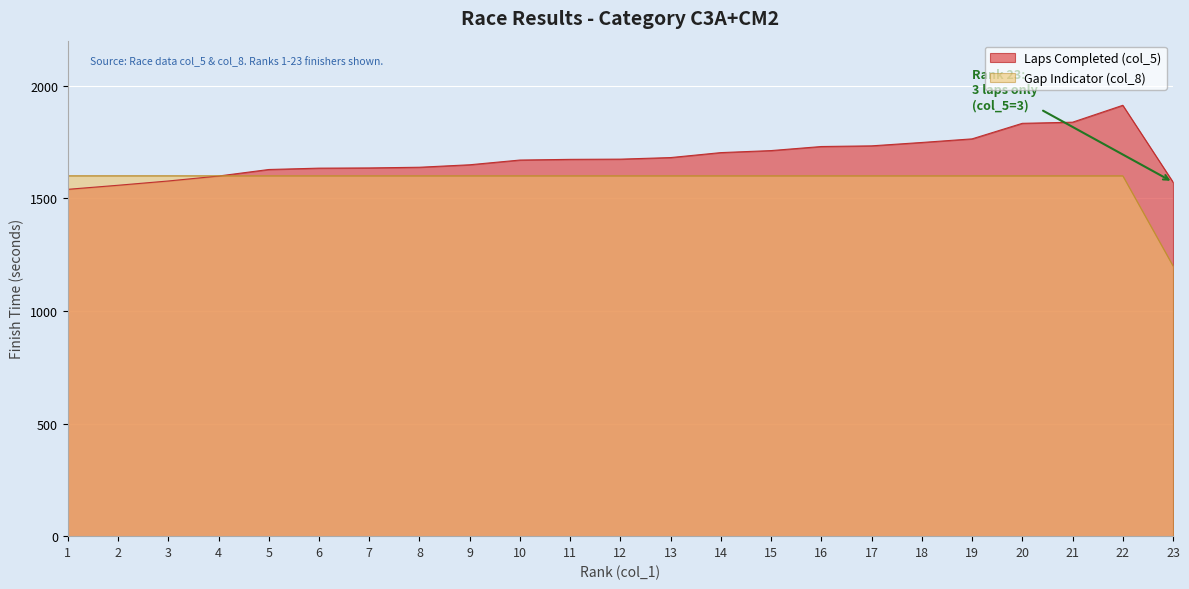

How many values are below 1600?

1